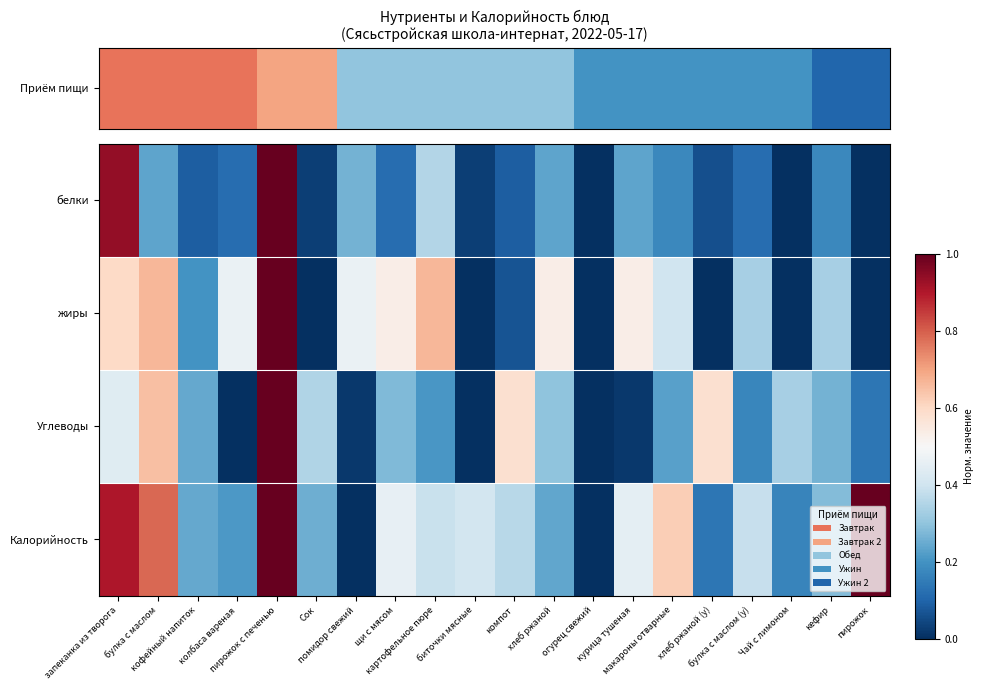

Reading left to right, extract all data points from this chart.

белки: запеканка из творога=0.9	булка с маслом=0.2	кофейный напиток=0.1	колбаса вареная=0.1	пирожок с печенью=1.0	Сок=0.0	помидор свежий=0.3	щи с мясом=0.1	картофельное пюре=0.4	биточки мясные=0.0	компот=0.1	хлеб ржаной=0.2	огурец свежий=0.0	курица тушеная=0.2	макароны отварные=0.2	хлеб ржаной (у)=0.1	булка с маслом (у)=0.1	Чай с лимоном=0.0	кефир=0.2	пирожок=0.0
жиры: запеканка из творога=0.6	булка с маслом=0.7	кофейный напиток=0.2	колбаса вареная=0.5	пирожок с печенью=1.0	Сок=0.0	помидор свежий=0.5	щи с мясом=0.5	картофельное пюре=0.7	биточки мясные=0.0	компот=0.1	хлеб ржаной=0.5	огурец свежий=0.0	курица тушеная=0.5	макароны отварные=0.4	хлеб ржаной (у)=0.0	булка с маслом (у)=0.3	Чай с лимоном=0.0	кефир=0.3	пирожок=0.0
Углеводы: запеканка из творога=0.4	булка с маслом=0.6	кофейный напиток=0.2	колбаса вареная=0.0	пирожок с печенью=1.0	Сок=0.4	помидор свежий=0.0	щи с мясом=0.3	картофельное пюре=0.2	биточки мясные=0.0	компот=0.6	хлеб ржаной=0.3	огурец свежий=0.0	курица тушеная=0.0	макароны отварные=0.2	хлеб ржаной (у)=0.6	булка с маслом (у)=0.2	Чай с лимоном=0.3	кефир=0.3	пирожок=0.1
Калорийность: запеканка из творога=0.9	булка с маслом=0.8	кофейный напиток=0.2	колбаса вареная=0.2	пирожок с печенью=1.0	Сок=0.3	помидор свежий=0.0	щи с мясом=0.5	картофельное пюре=0.4	биточки мясные=0.4	компот=0.4	хлеб ржаной=0.2	огурец свежий=0.0	курица тушеная=0.4	макароны отварные=0.6	хлеб ржаной (у)=0.1	булка с маслом (у)=0.4	Чай с лимоном=0.2	кефир=0.3	пирожок=1.0